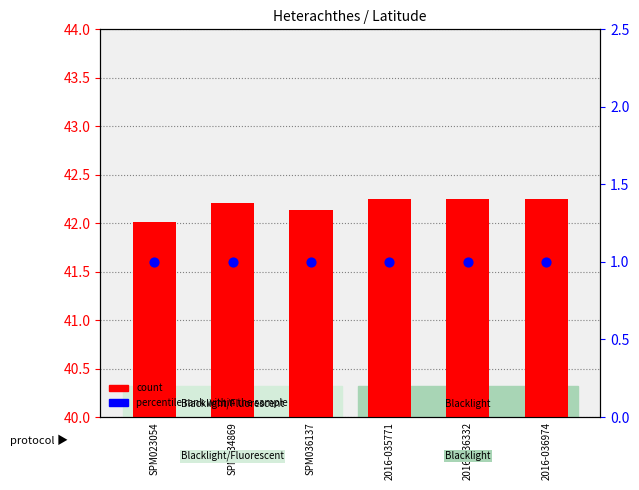

At which category is the sum across all series the highest?

2016-035771